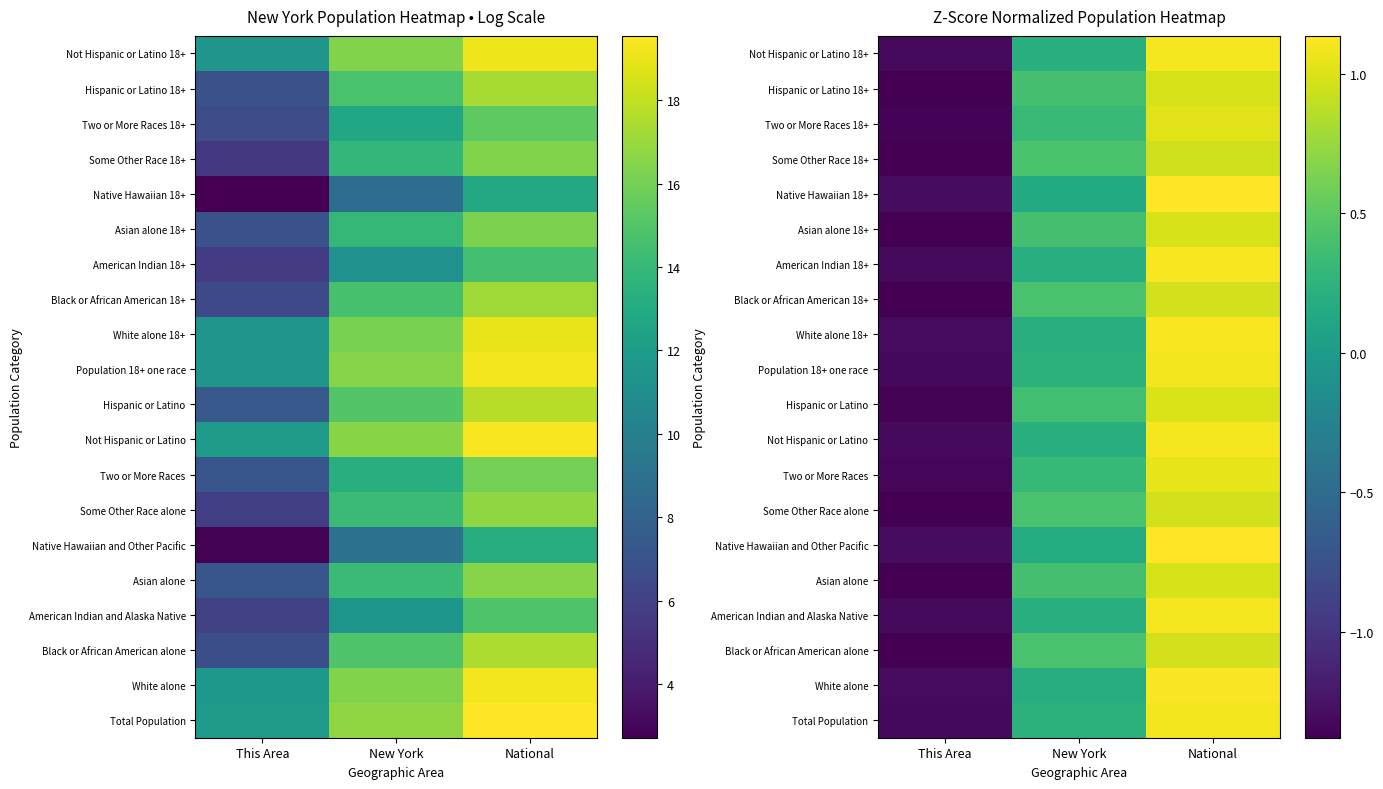

What is the sum of the Asian alone 18+ values at New York and National?

1.4